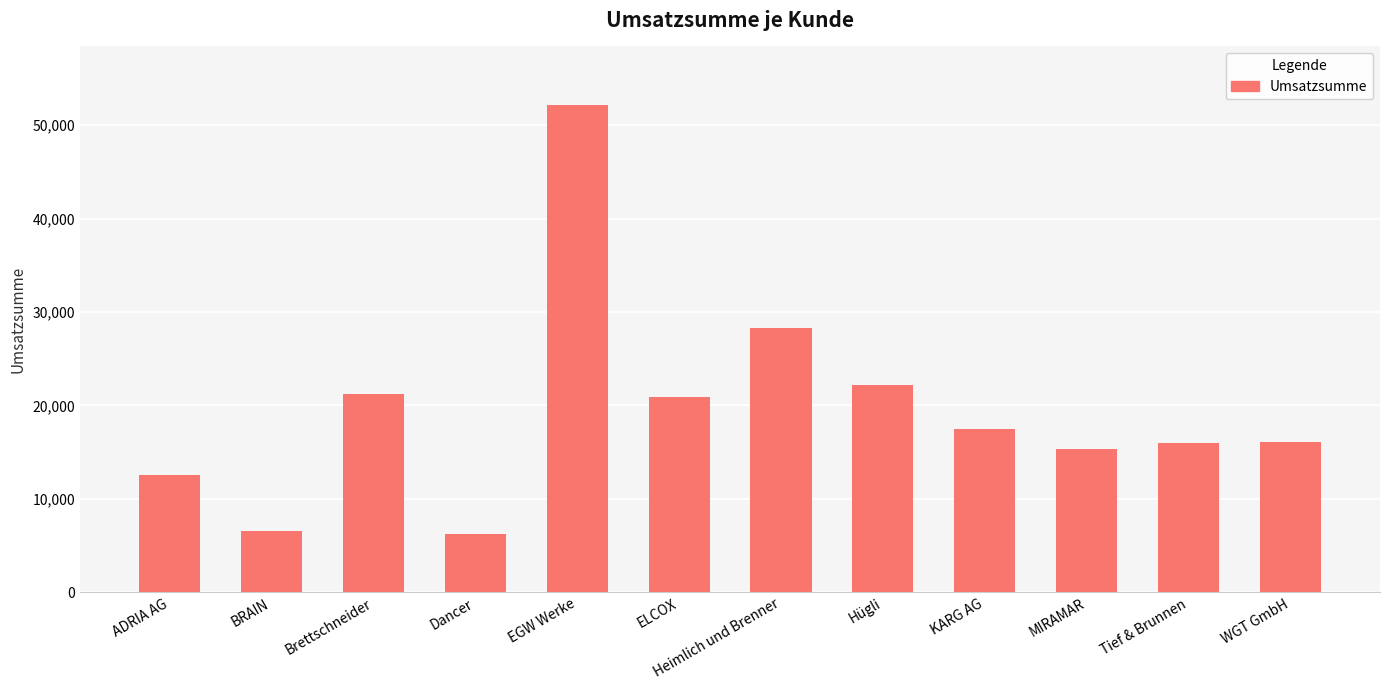

What is the change in value from ELCOX to Hügli?

+1272